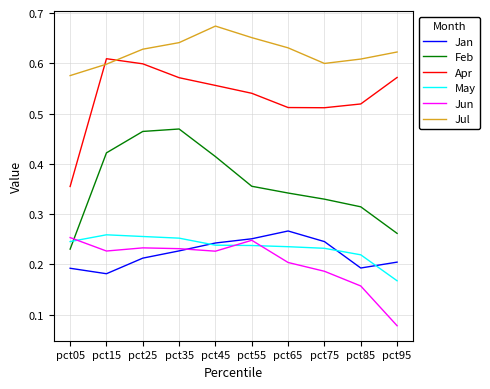

At pct25, list the series in order from smallest to largest.

Jan, Jun, May, Feb, Apr, Jul